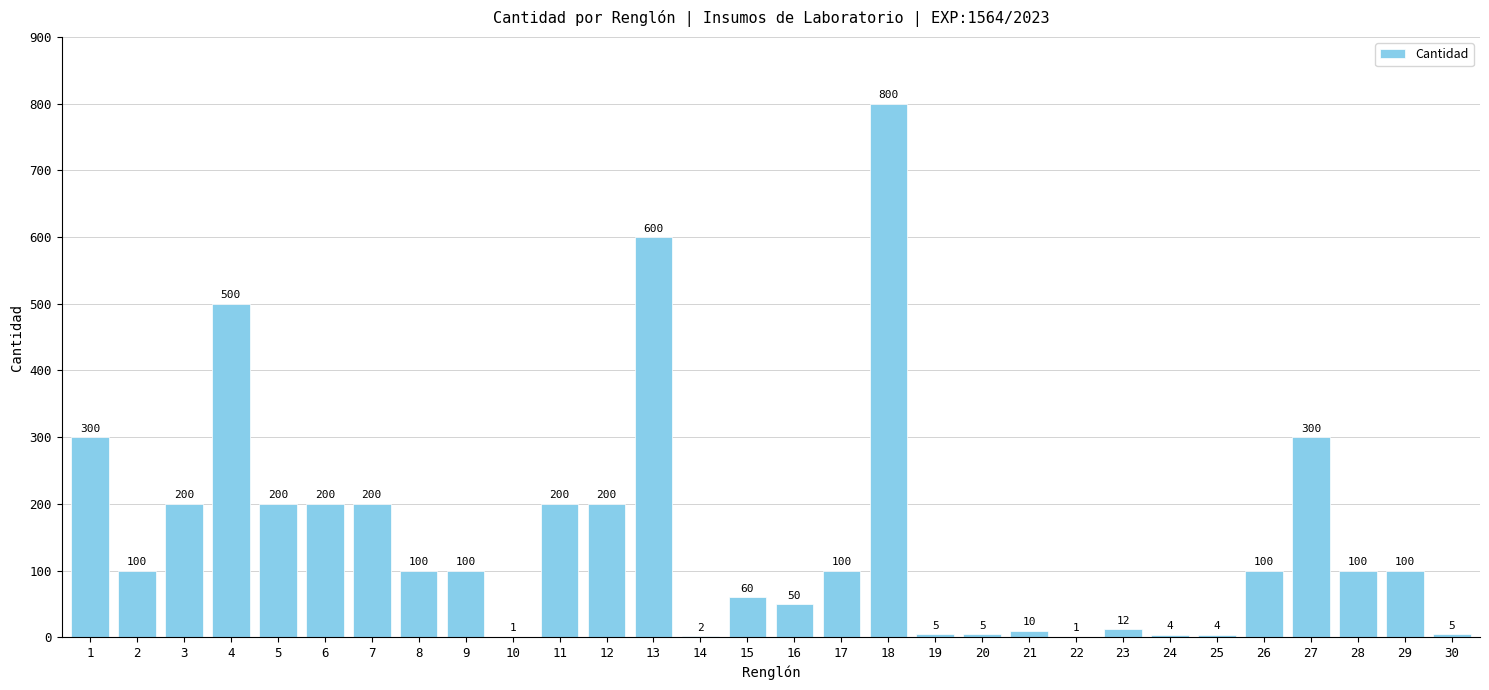

At which category does the chart reach its peak across all series?

18